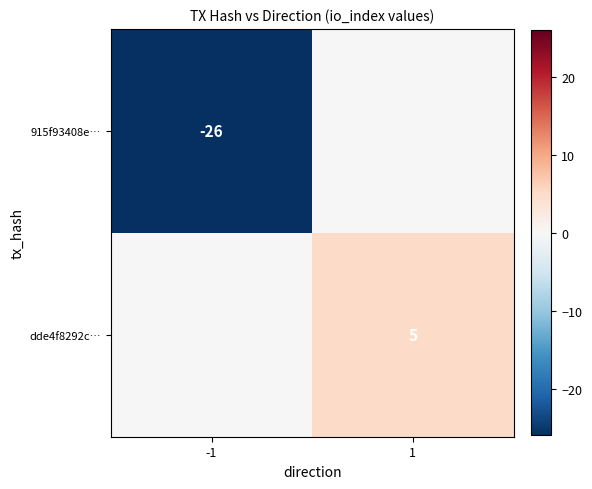

True or false: dde4f8292c… has a value of 1 at 1.

False